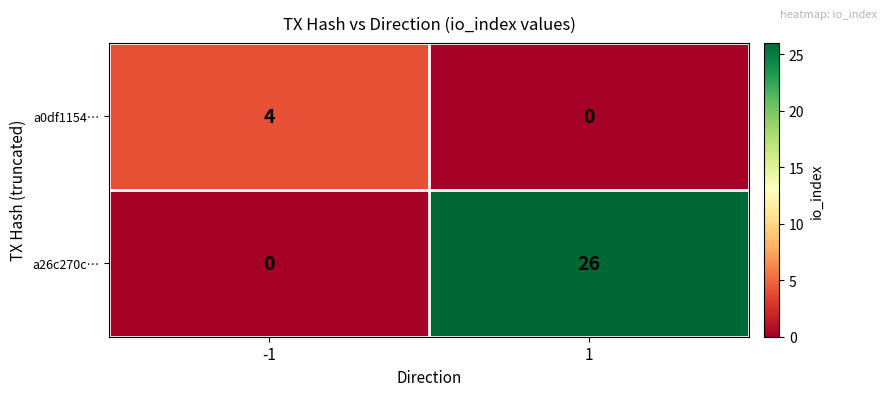

Reading right to left, what are all the values shown in this chart?

a0df1154…: 0	4
a26c270c…: 26	0